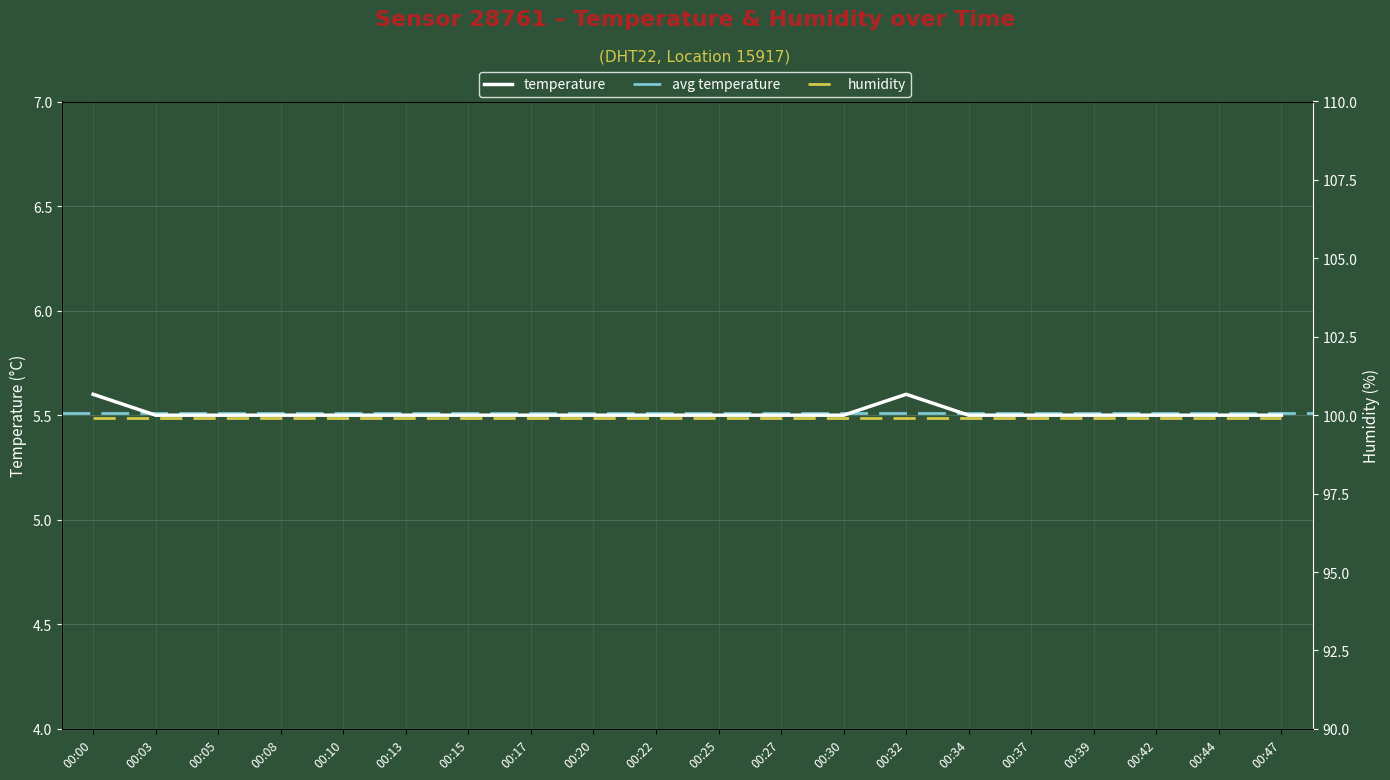

Is this an area chart (filled region under the line)?

No